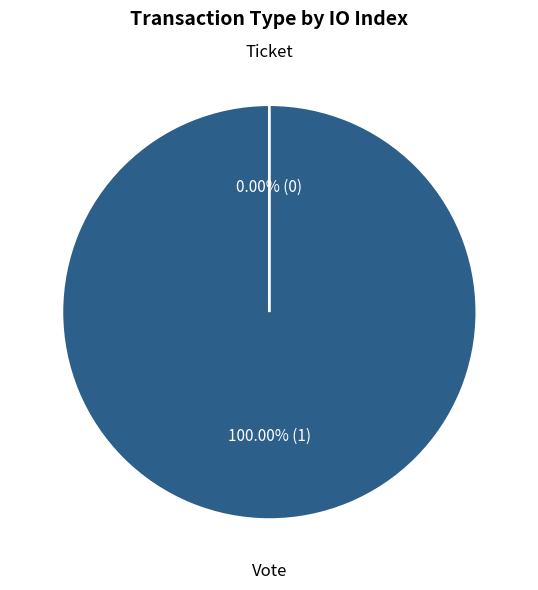

Which slice represents more than half of the pie?

Vote